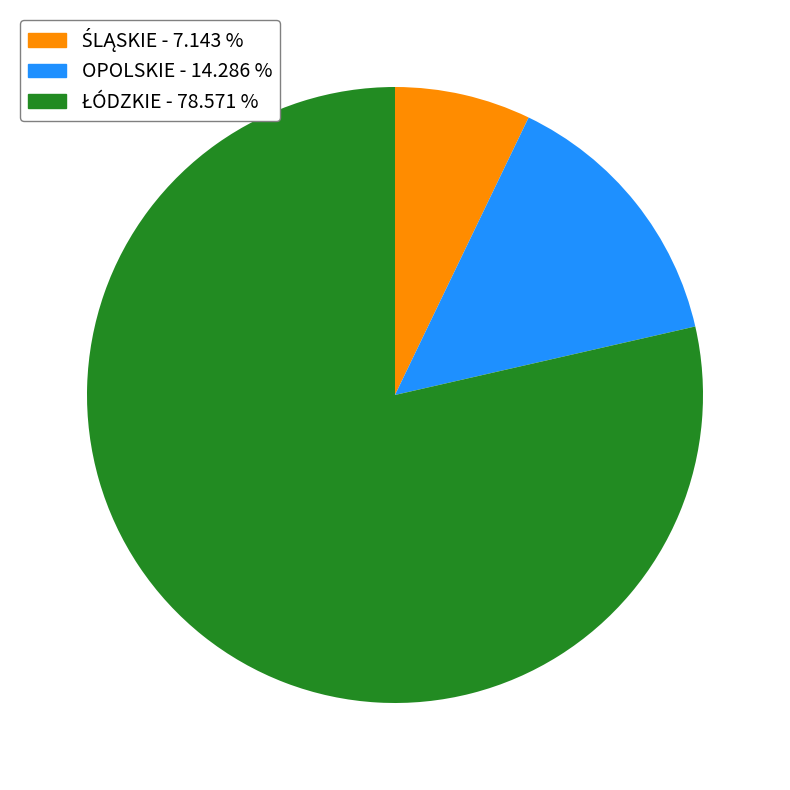

Does any single category account for the majority?

Yes